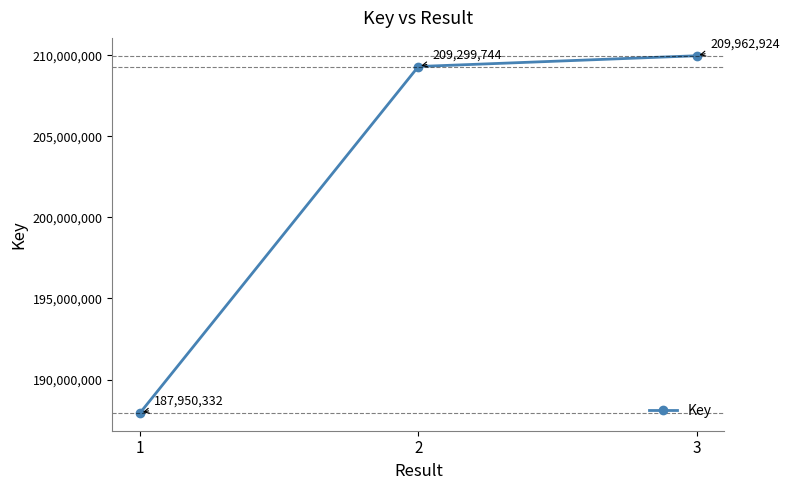

How many values are below 209299744?

1